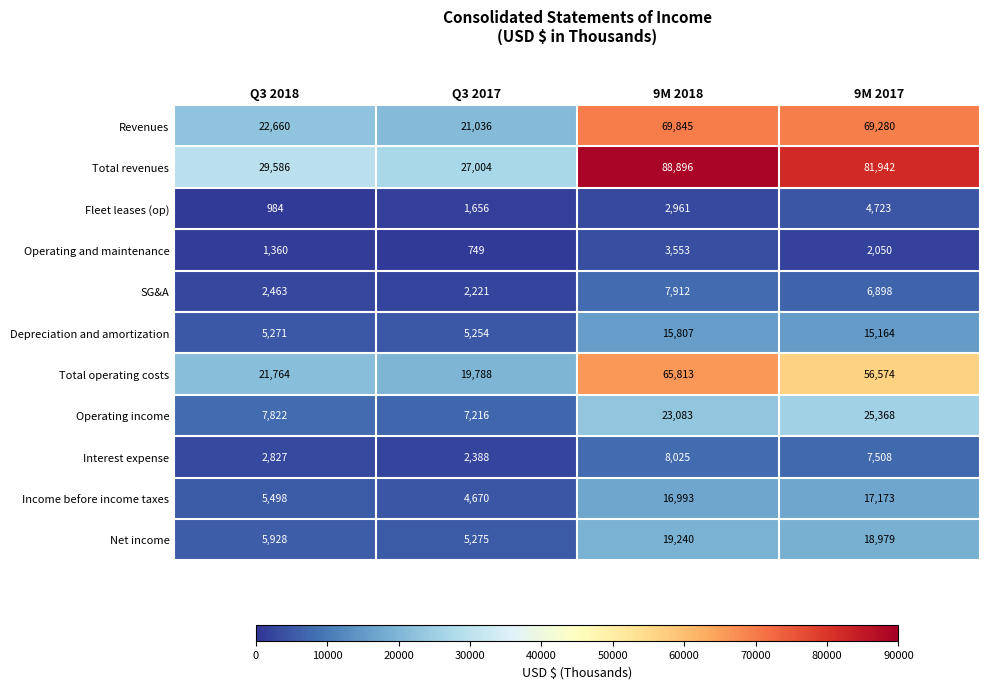

Which label corresponds to the smallest value in the chart?

Q3 2017